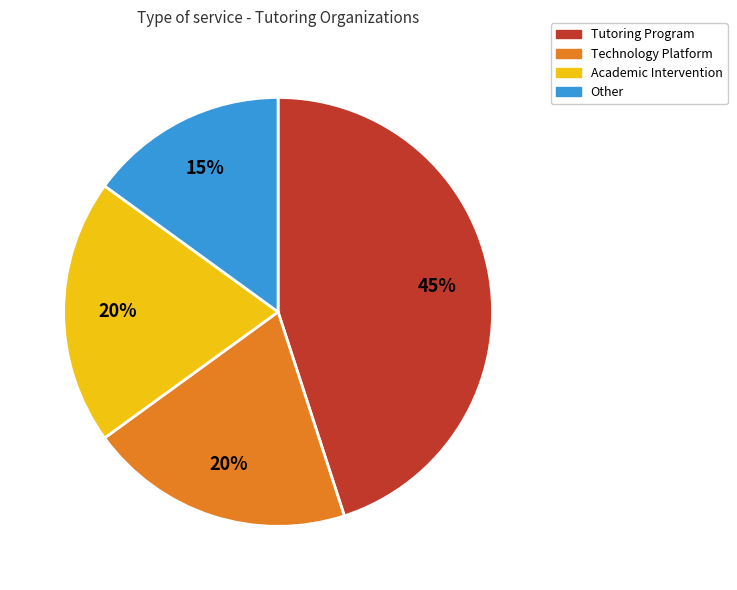

Does Technology Platform represent more than half of the total?

No